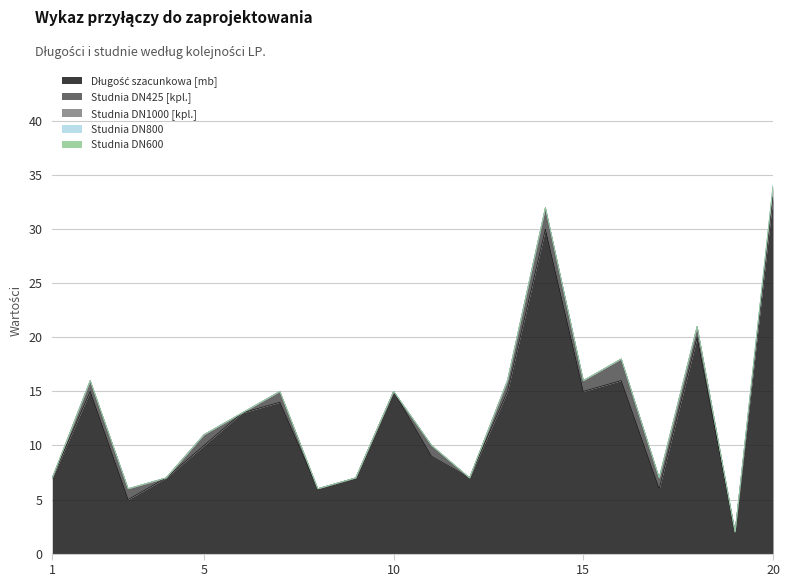

At which category does Długość szacunkowa [mb] reach its first local valley?

3